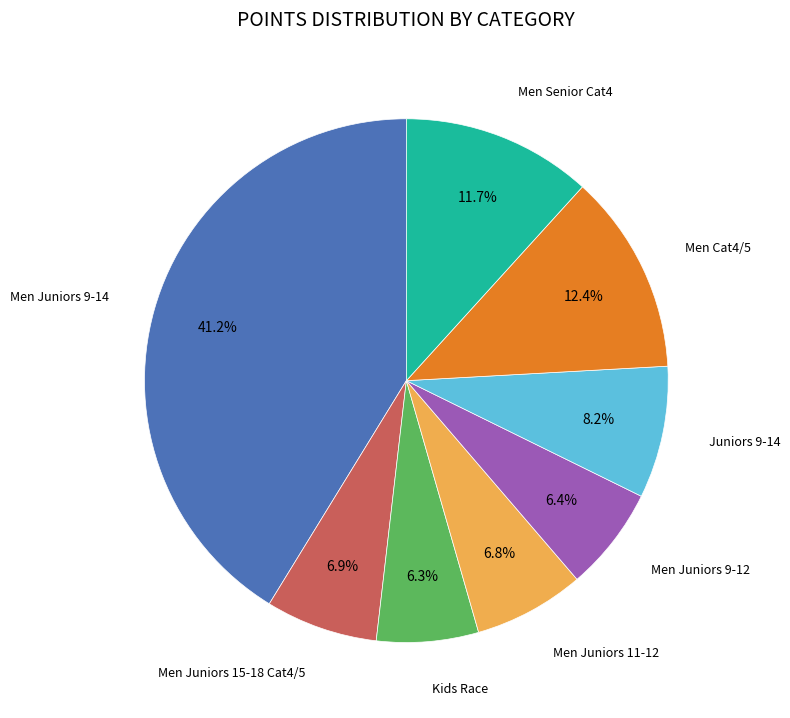

Is there any slice that represents more than half of the pie?

No